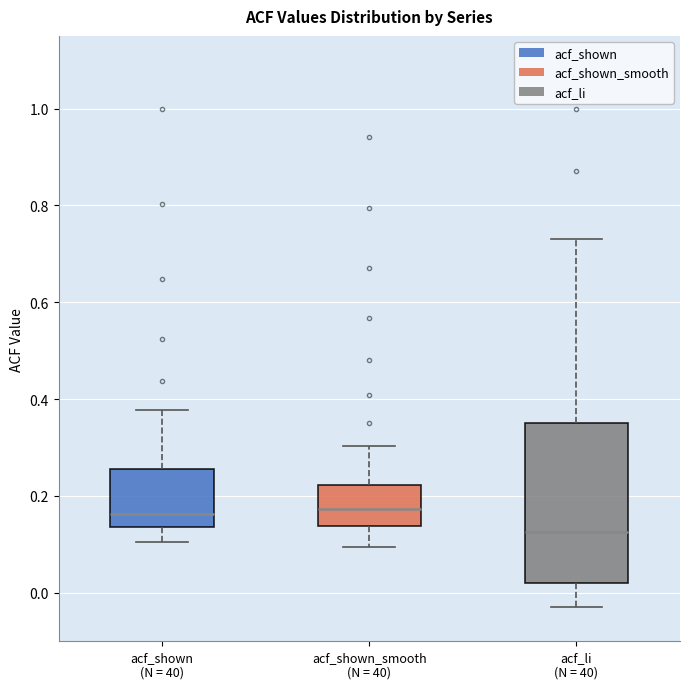

Reading left to right, transcribe this box plot: for each box, give where its median line is, the range the box spans, and where its two whiskers end, as read against the y-axis. The values are not printed on the chart, so give them approximately, as read against the axis.

acf_shown (N = 40): median 0.16, box 0.14 to 0.26, whiskers 0.10 to 0.38
acf_shown_smooth (N = 40): median 0.18, box 0.14 to 0.22, whiskers 0.10 to 0.30
acf_li (N = 40): median 0.12, box 0.02 to 0.36, whiskers -0.02 to 0.74